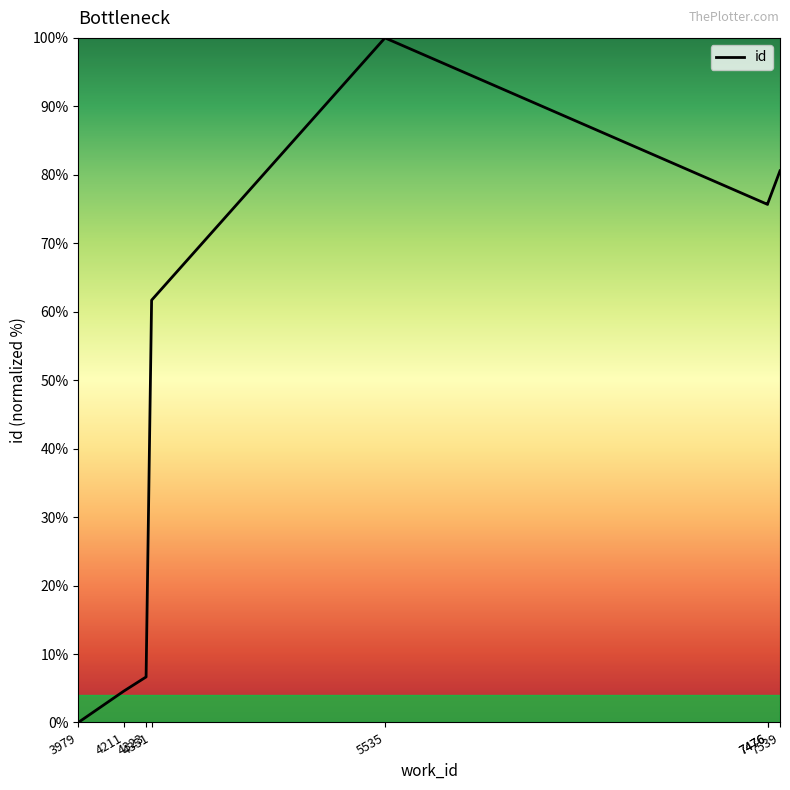

Between 3979 and 5535, which is larger?

5535